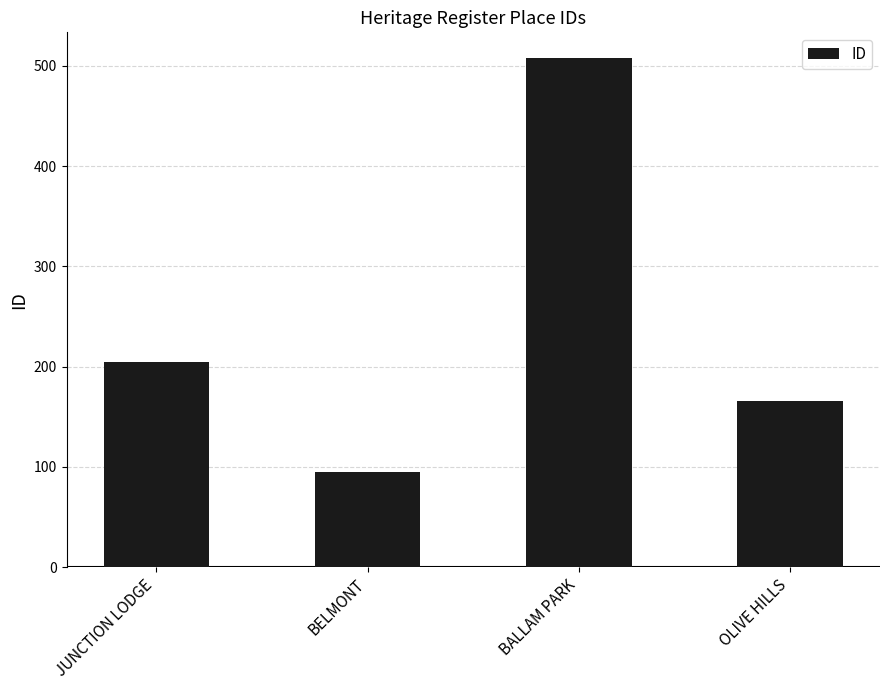

What is the smallest value displayed?

95